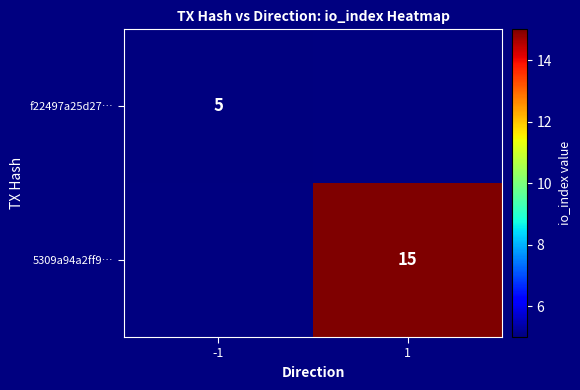

Is it true that 5309a94a2ff9… equals 15 at 1?

True